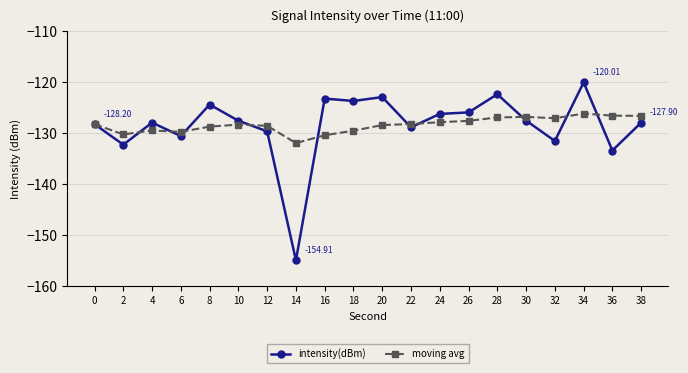

How many lines are shown in the chart?

2